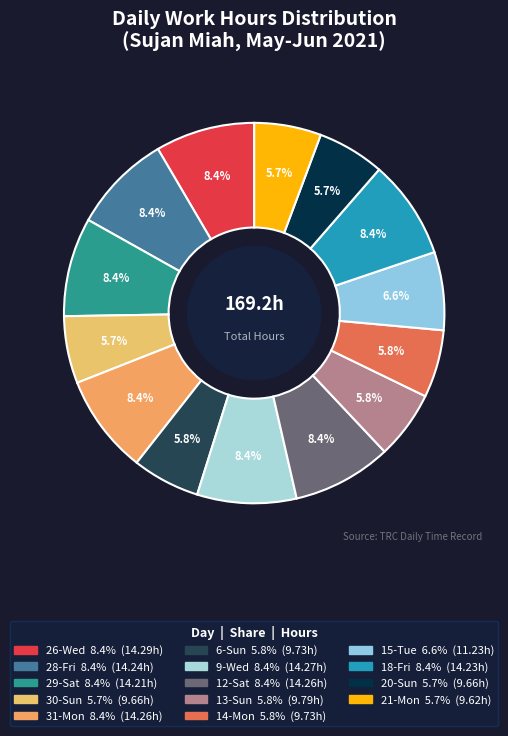

Approximately how many times larger is the value at 26-Wed compared to 29-Sat?

1.0